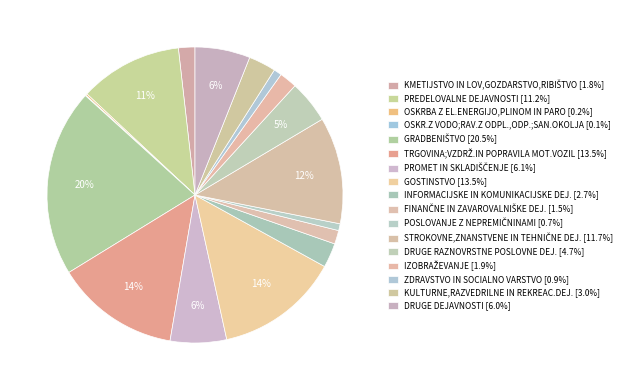

Rank the categories by value from highest to lowest.

GRADBENIŠTVO, TRGOVINA;VZDRŽ.IN POPRAVILA MOT.VOZIL, GOSTINSTVO, STROKOVNE,ZNANSTVENE IN TEHNIČNE DEJ., PREDELOVALNE DEJAVNOSTI, PROMET IN SKLADIŠČENJE, DRUGE DEJAVNOSTI, DRUGE RAZNOVRSTNE POSLOVNE DEJ., KULTURNE,RAZVEDRILNE IN REKREAC.DEJ., INFORMACIJSKE IN KOMUNIKACIJSKE DEJ., IZOBRAŽEVANJE, KMETIJSTVO IN LOV,GOZDARSTVO,RIBIŠTVO, FINANČNE IN ZAVAROVALNIŠKE DEJ., ZDRAVSTVO IN SOCIALNO VARSTVO, POSLOVANJE Z NEPREMIČNINAMI, OSKRBA Z EL.ENERGIJO,PLINOM IN PARO, OSKR.Z VODO;RAV.Z ODPL.,ODP.;SAN.OKOLJA